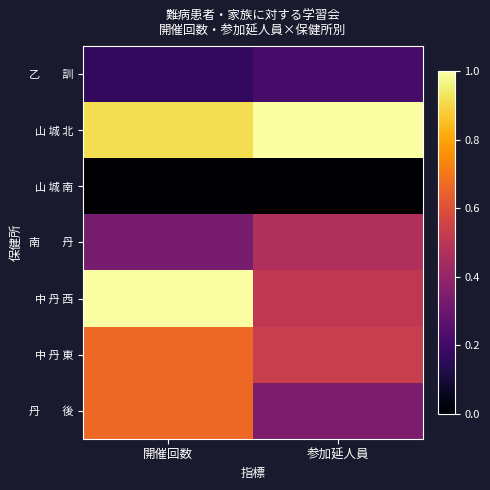

Which series has the widest spread of values?

中 丹 西